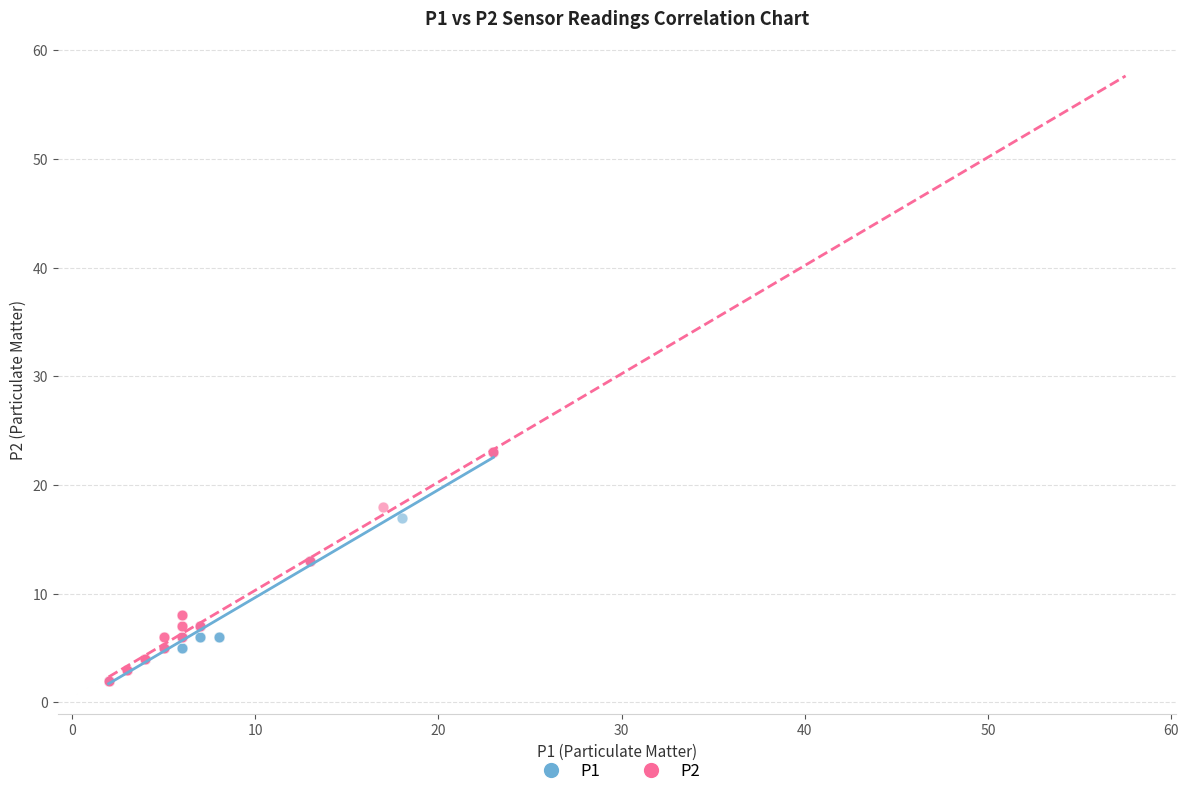

What are all the series names shown in the legend?

P1, P2